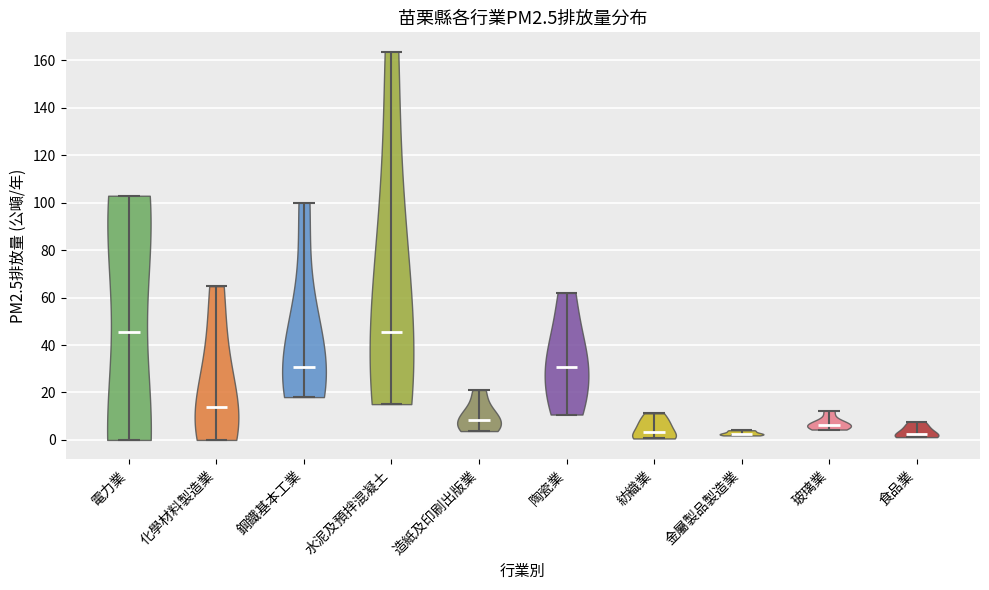

Reading left to right, read every violin against the y-axis: where its median line is, and the lowest and highest points it reaches. The values are not printed on the chart, so give them approximately, as read against the axis.

電力業: median line 46, lowest point 0, highest point 102
化學材料製造業: median line 14, lowest point 0, highest point 64
鋼鐵基本工業: median line 30, lowest point 18, highest point 100
水泥及預拌混凝土: median line 46, lowest point 16, highest point 164
造紙及印刷出版業: median line 8, lowest point 4, highest point 22
陶瓷業: median line 30, lowest point 10, highest point 62
紡織業: median line 4, lowest point 0, highest point 12
金屬製品製造業: median line 2, lowest point 2, highest point 4
玻璃業: median line 6, lowest point 4, highest point 12
食品業: median line 2, lowest point 2, highest point 8